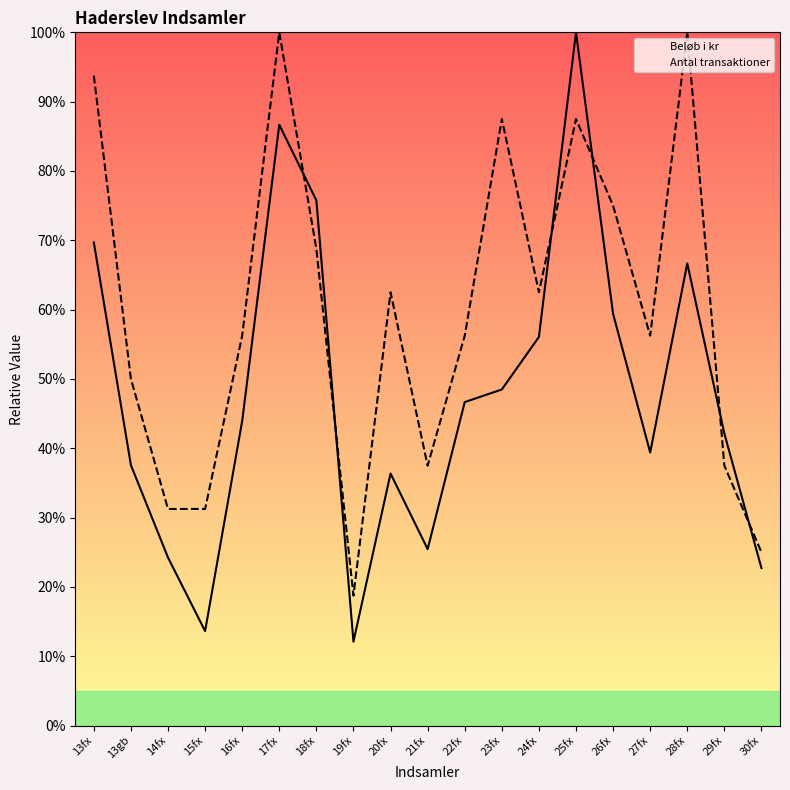

After their last crossing, which series has the higher values: Beløb i kr or Antal transaktioner?

Antal transaktioner